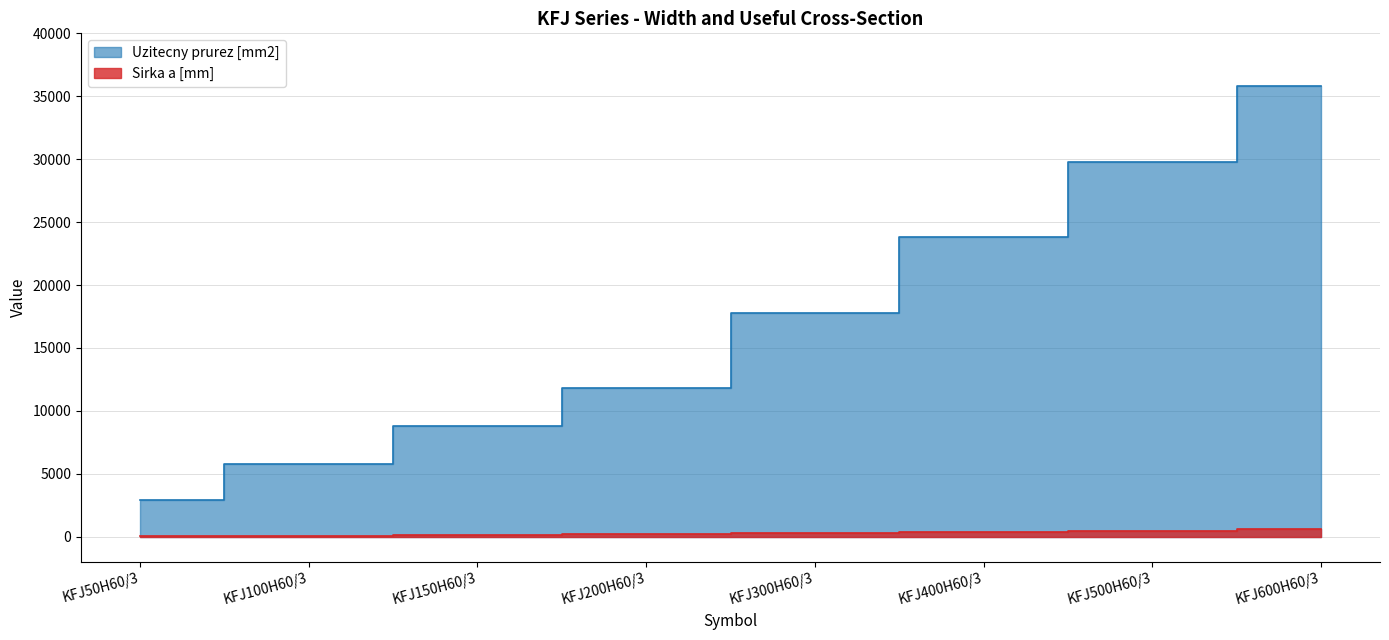

What is the difference between the maximum and minimum values in the Uzitecny prurez [mm2] series?

32900